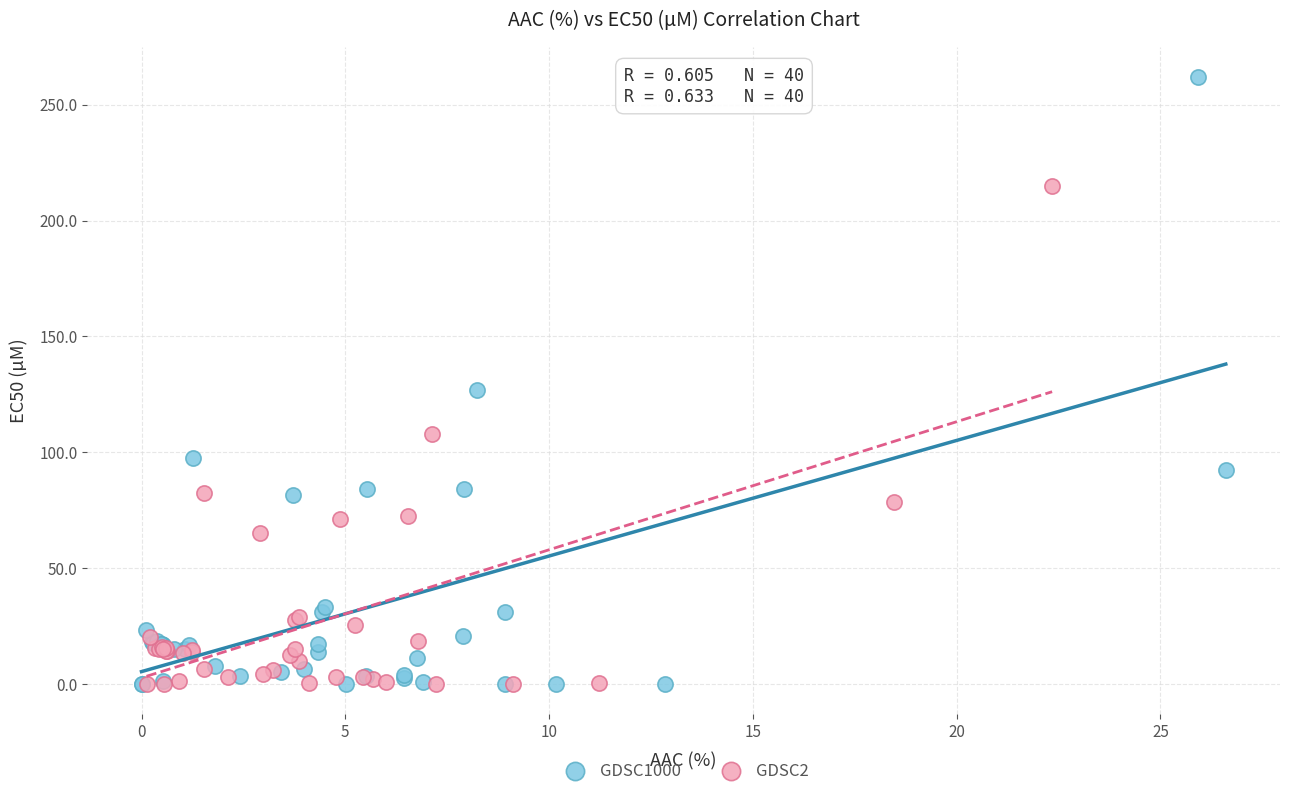

Which series has the largest Y range (max minus min)?

GDSC1000